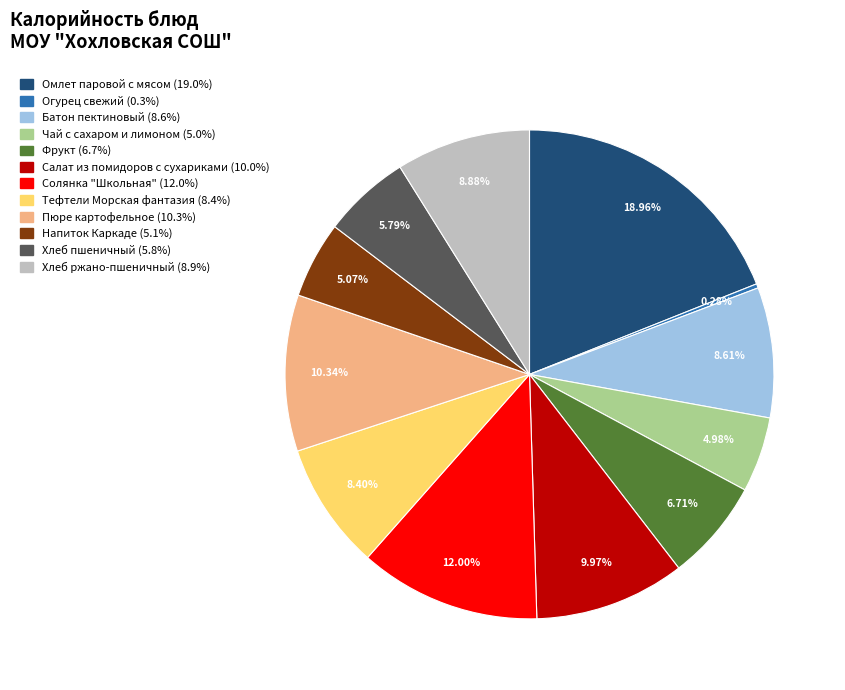

Which slice is the largest?

Омлет паровой с мясом